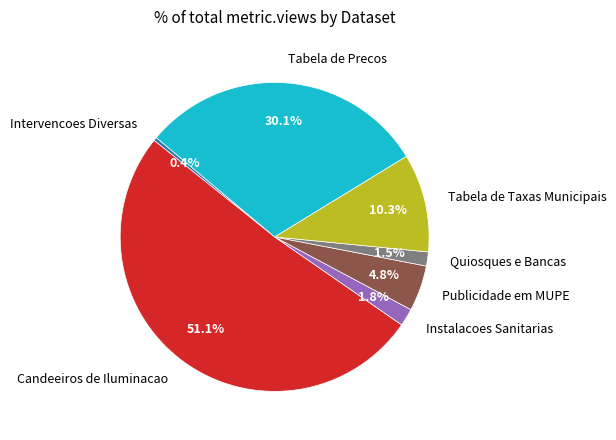

Approximately how many times larger is the value at Publicidade em MUPE compared to Quiosques e Bancas?

3.2